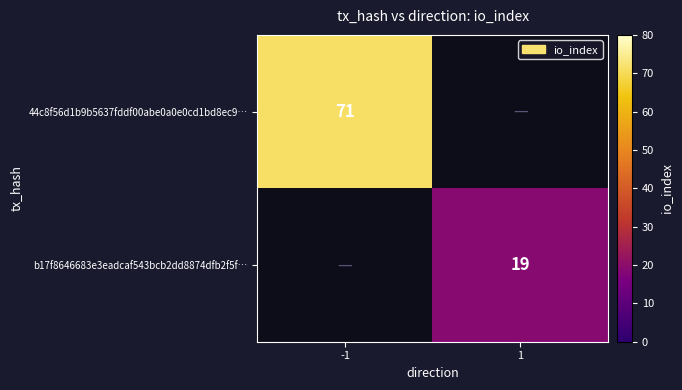

Is the value of b17f8646683e3eadcaf543bcb2dd8874dfb2f5f… at 1 greater than the value of 44c8f56d1b9b5637fddf00abe0a0e0cd1bd8ec9… at -1?

No